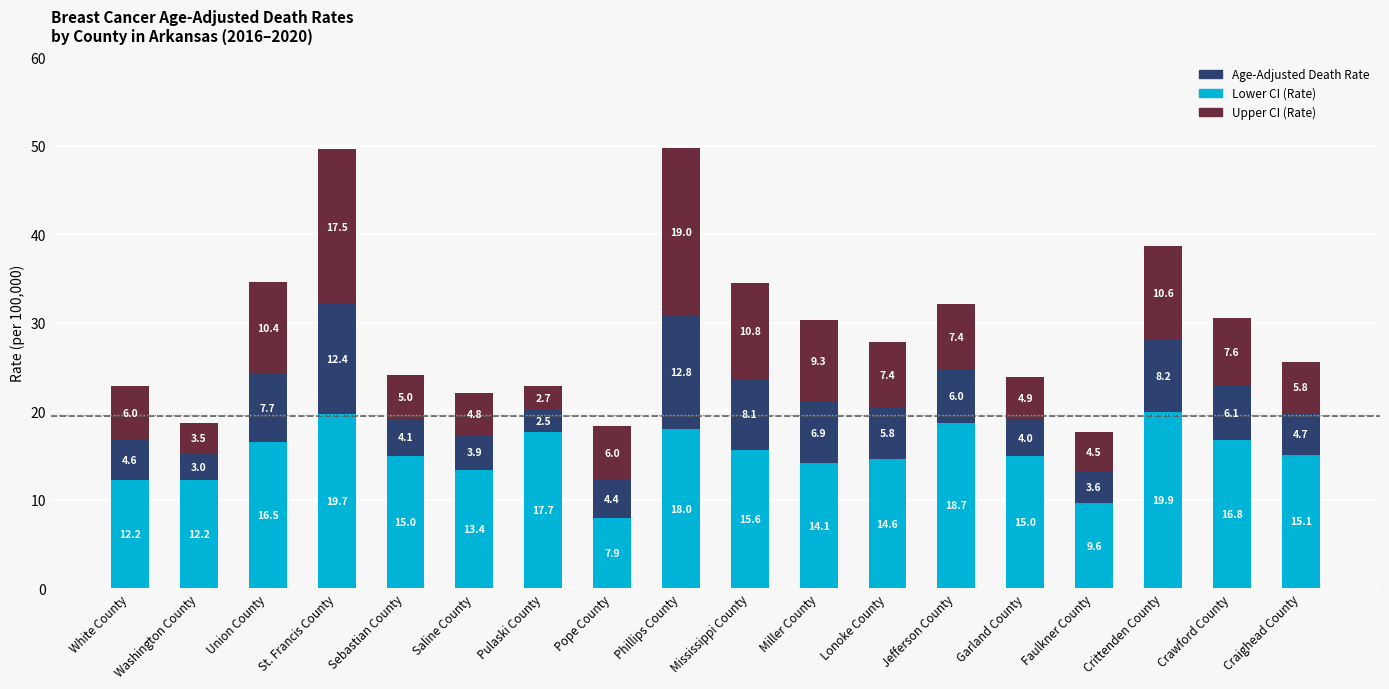

What is the total value across all series at White County?

22.8